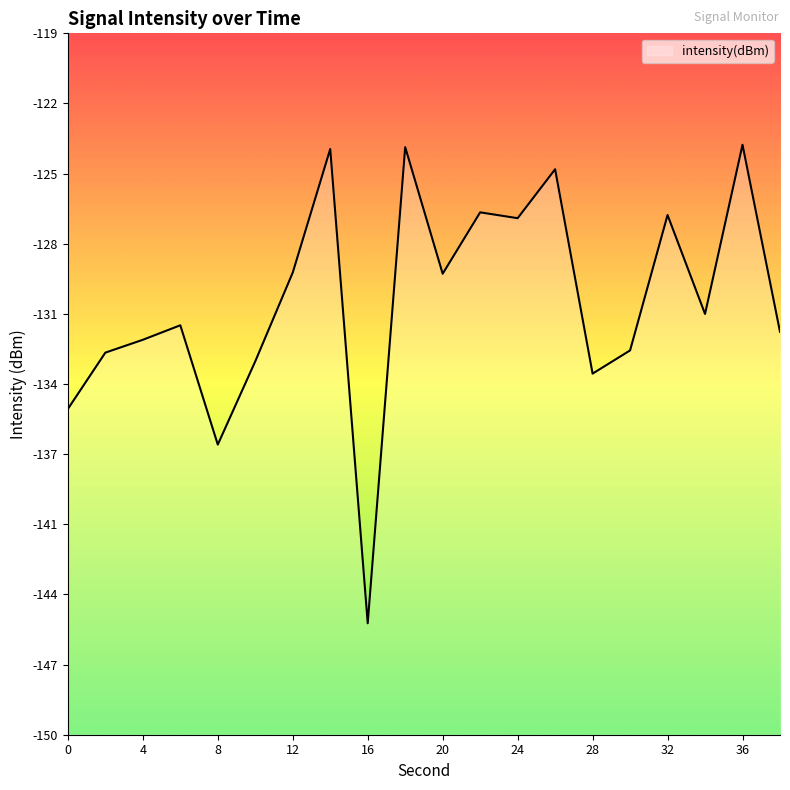

The value at 10 is -133.3. True or false?

True